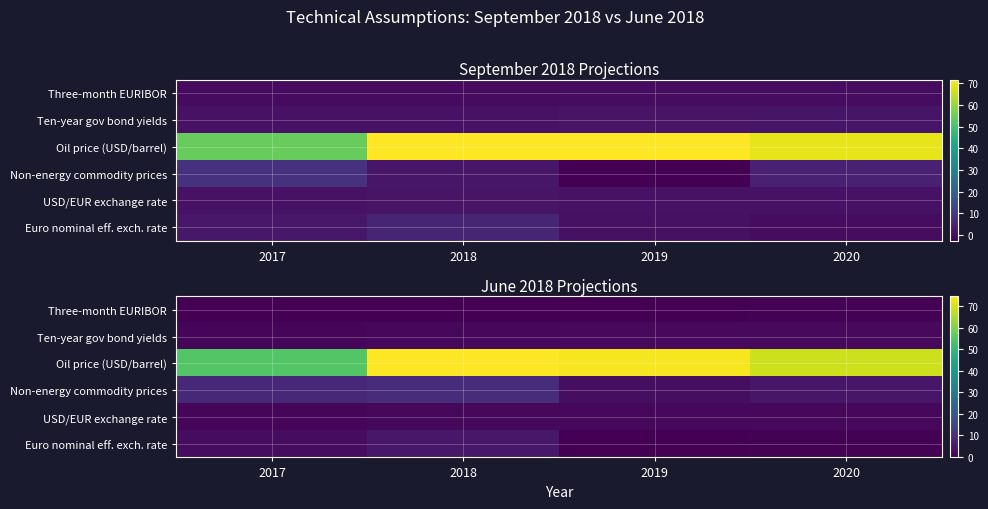

Between 2017 and 2020, which series saw the biggest shift?

Oil price (USD/barrel)